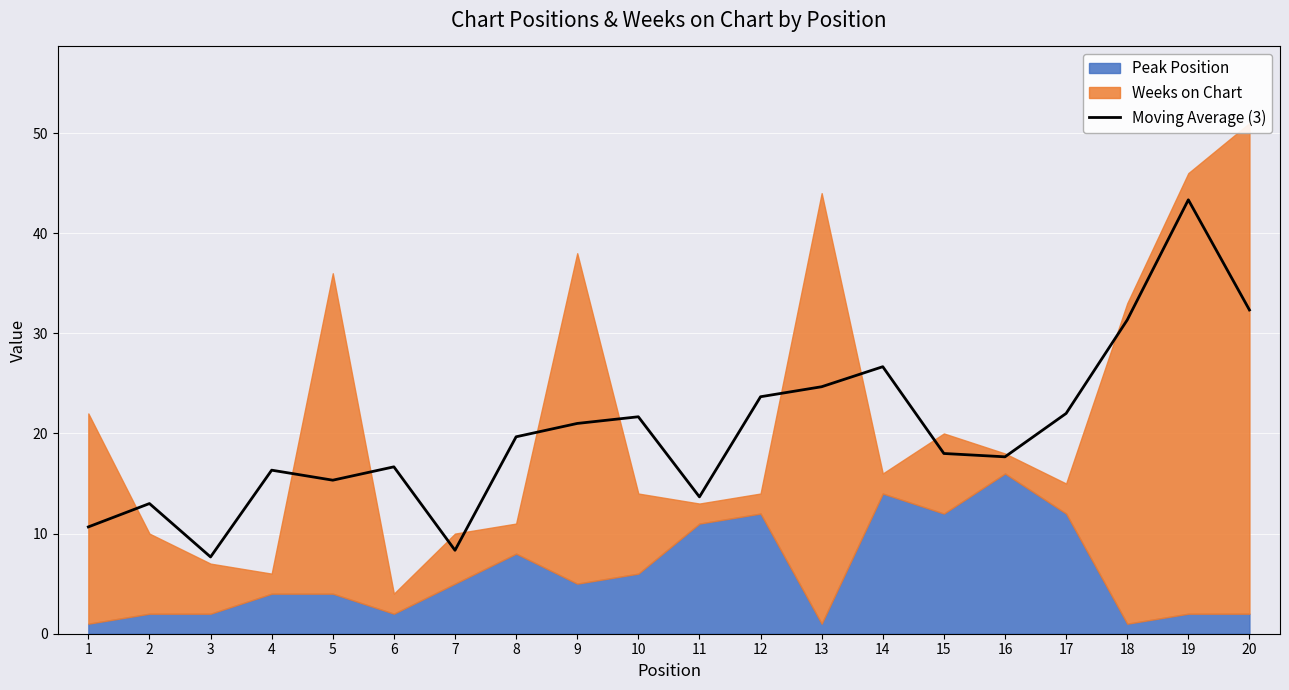

Which category has the highest value in the Moving Average (3) series?

19